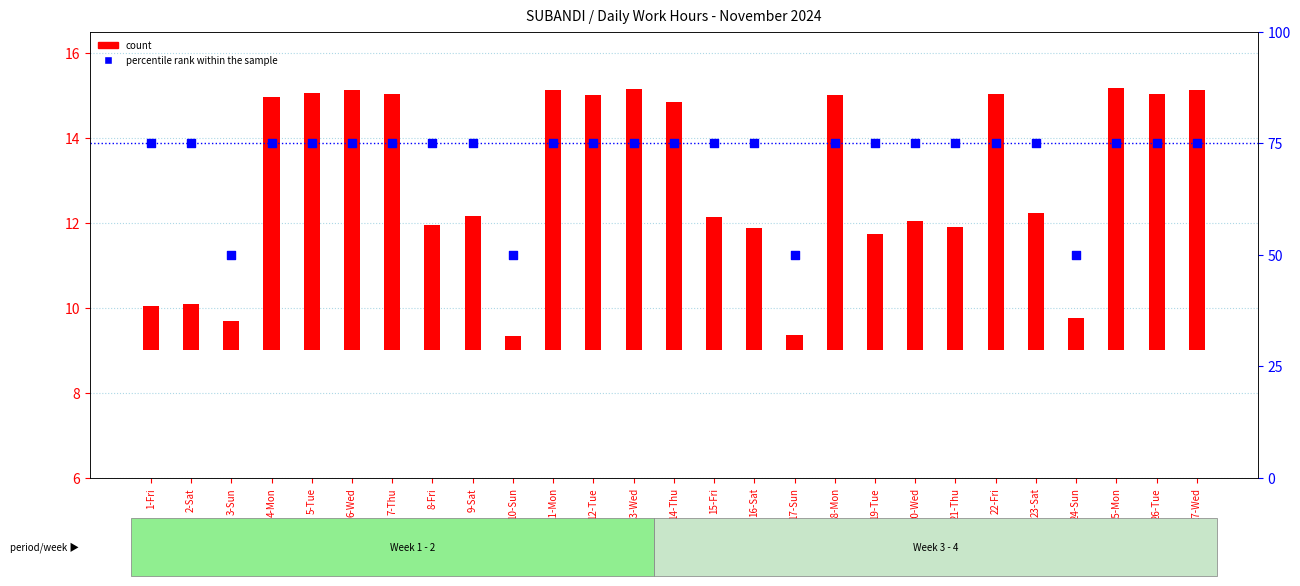

Is the value of percentile rank within the sample at 16-Sat greater than the value of count at 21-Thu?

Yes